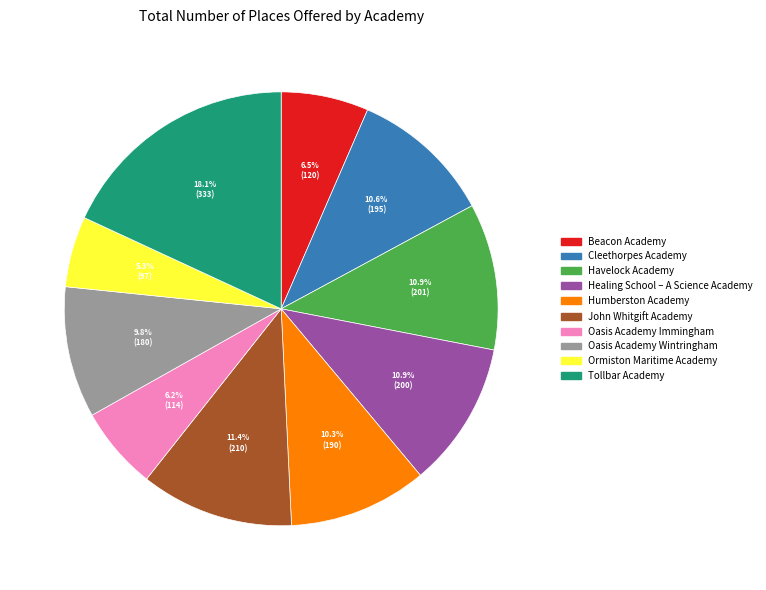

Which category has the biggest portion of the pie?

Tollbar Academy